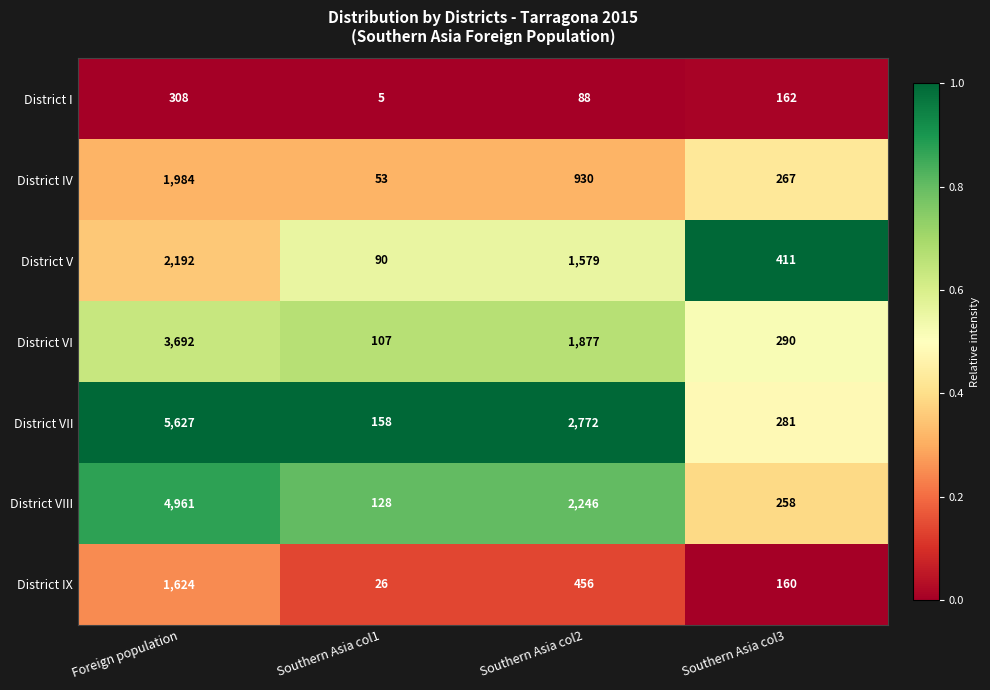

Which series has the largest total across all categories?

District VII